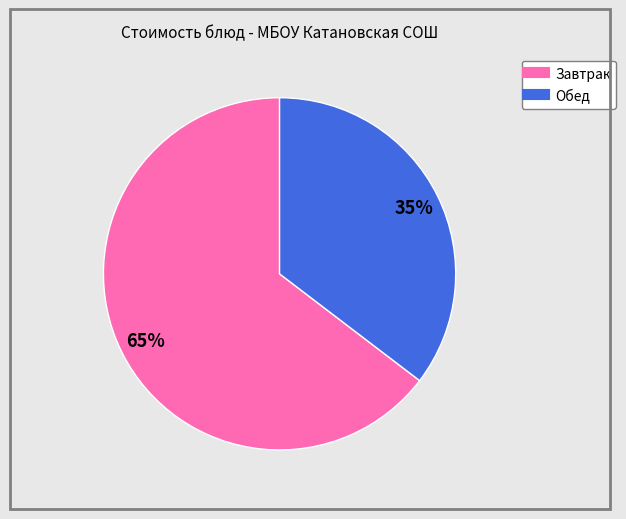

To the nearest percent, what is the average slice percentage?

50%